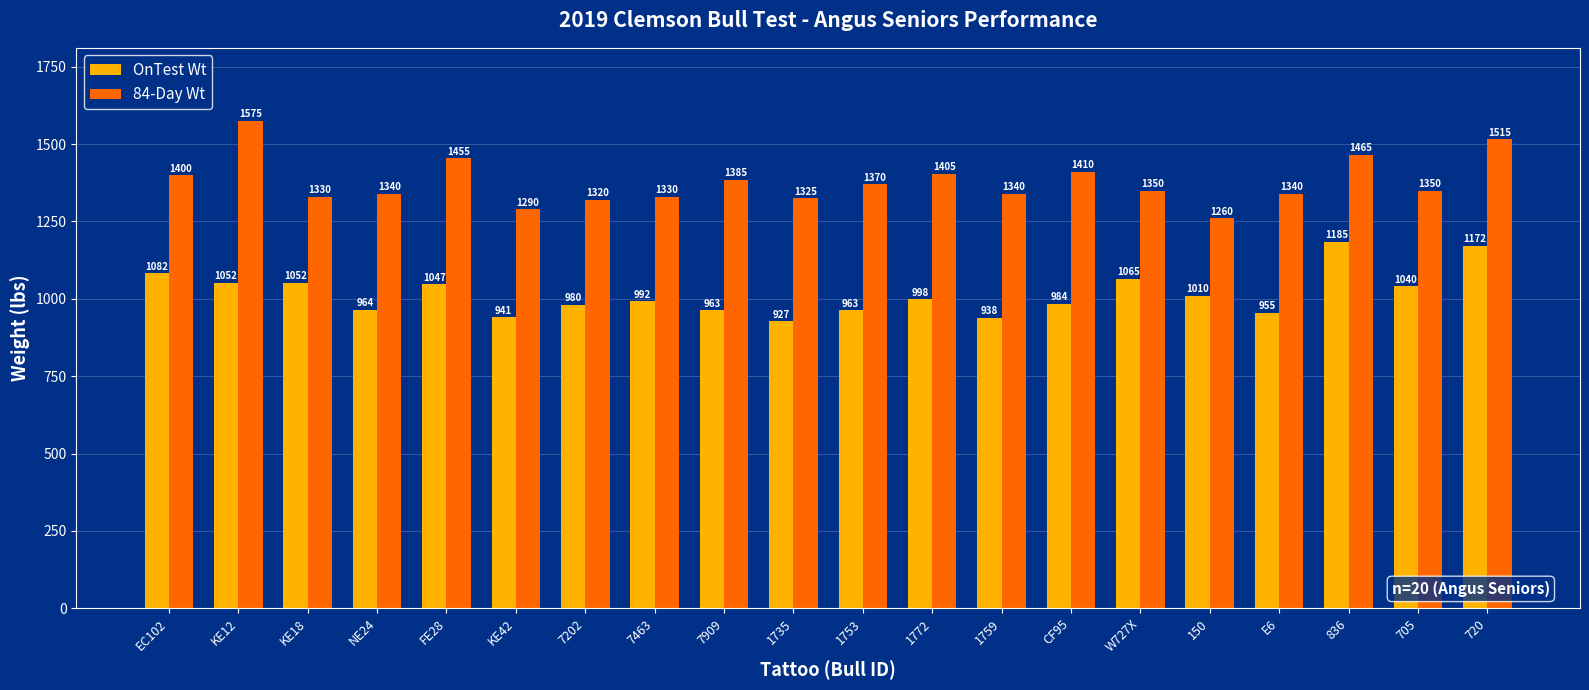

What is the value of the 84-Day Wt bar at the 1st from the left?

1400